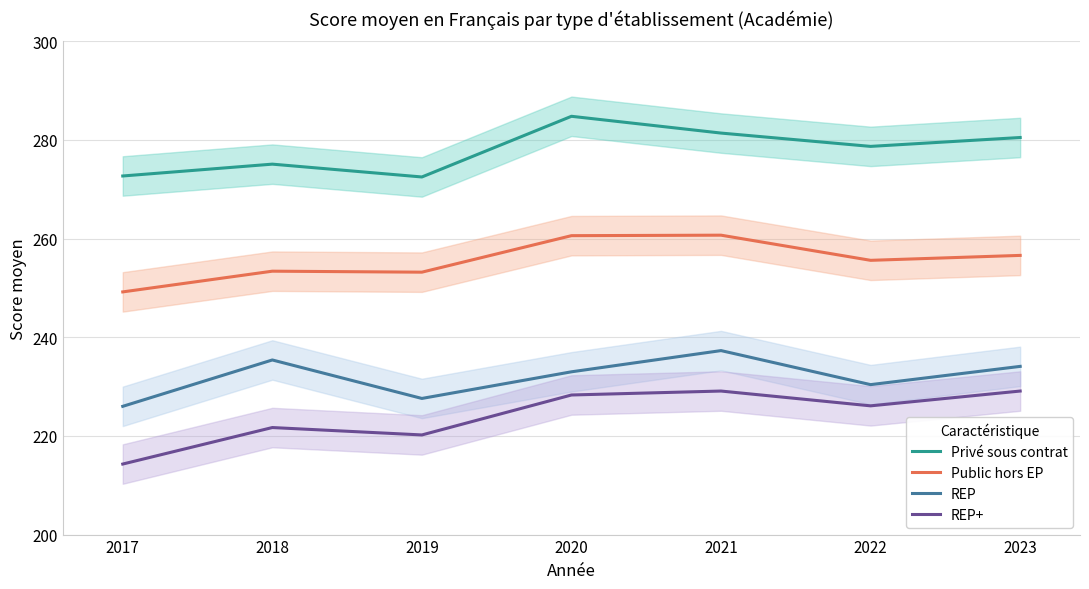

How many values in the REP series are below 233?

3